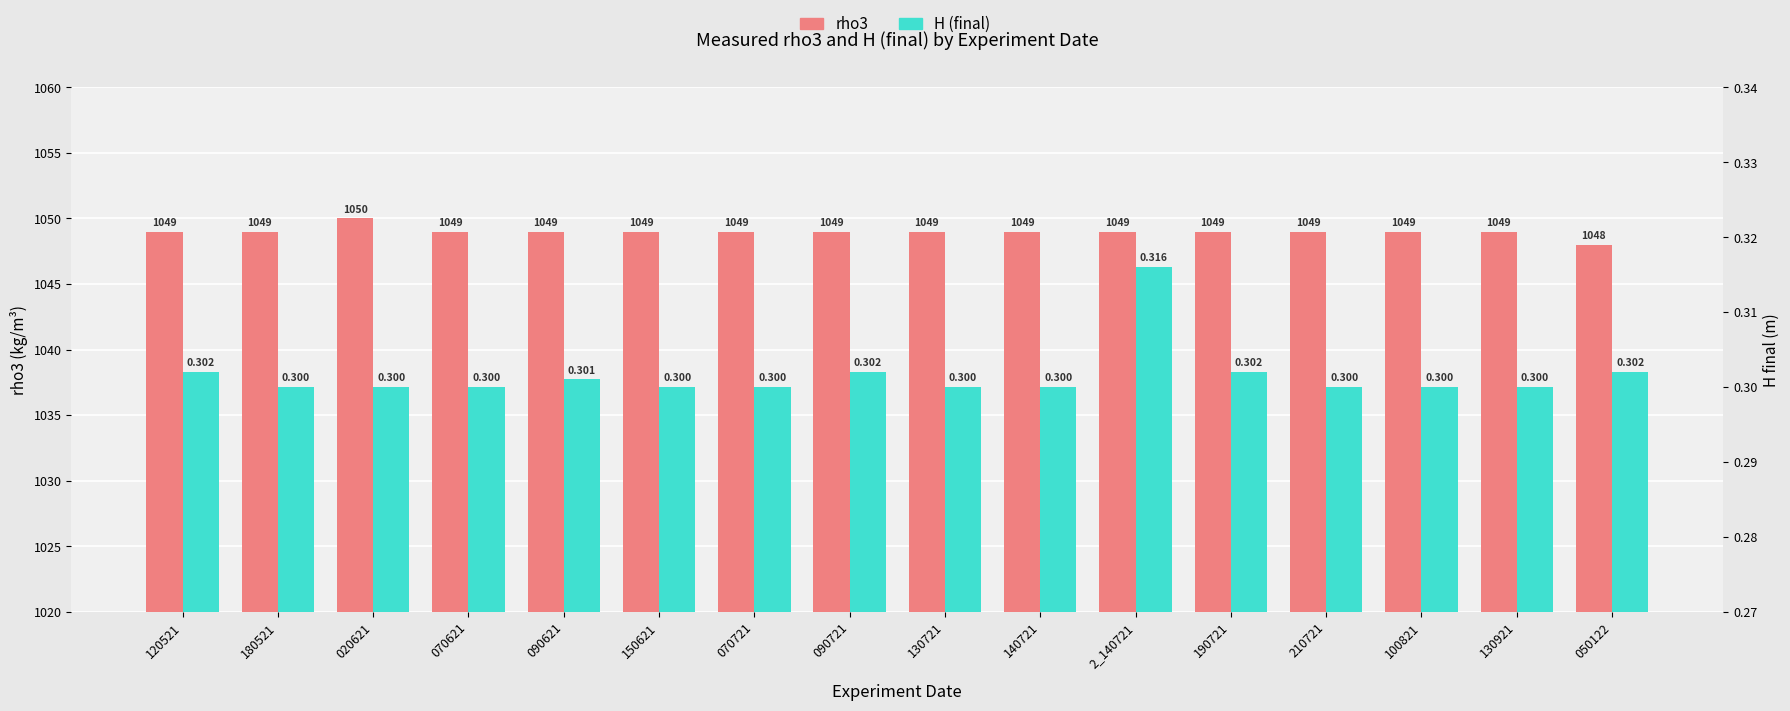

At which category is the sum across all series the highest?

020621